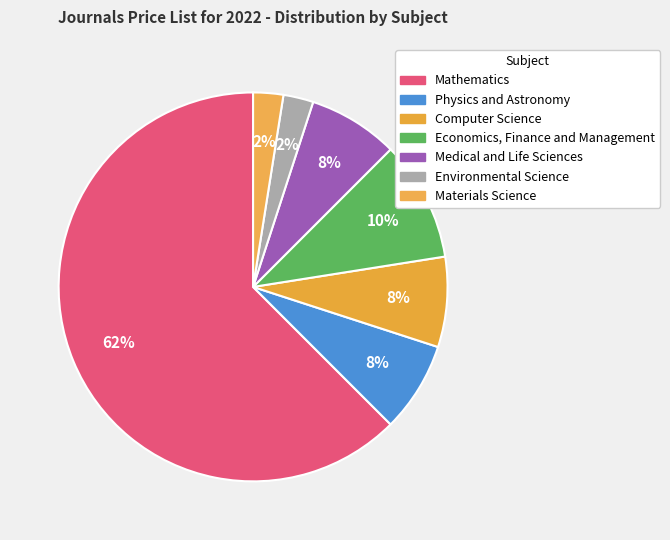

Which category has the smallest portion of the pie?

Environmental Science